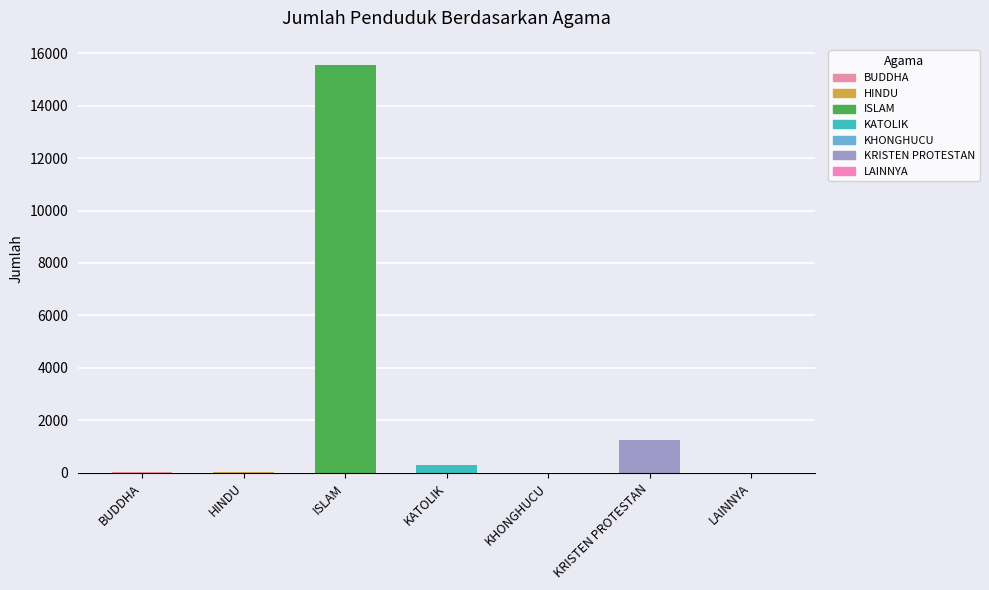

Are the bars grouped side by side (vs. stacked)?

No